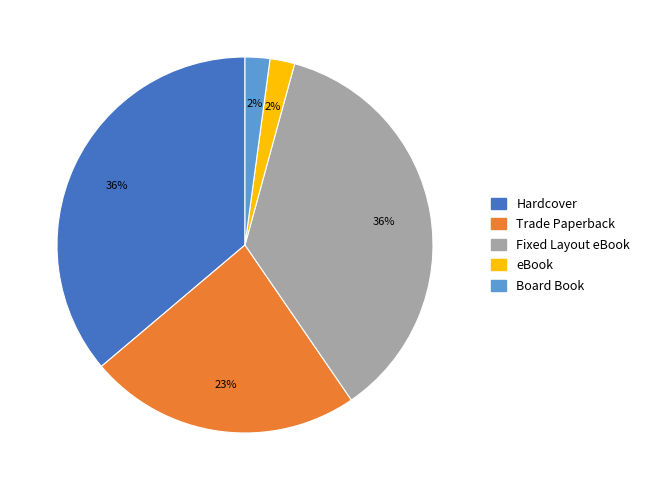

Combined, do Hardcover and Fixed Layout eBook account for over 50%?

Yes